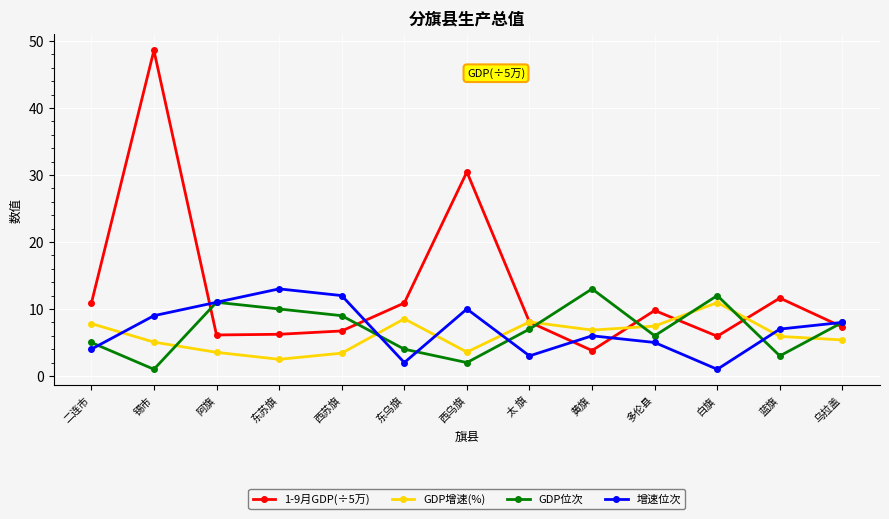

At which label is GDP位次 closest to 7?

太 旗